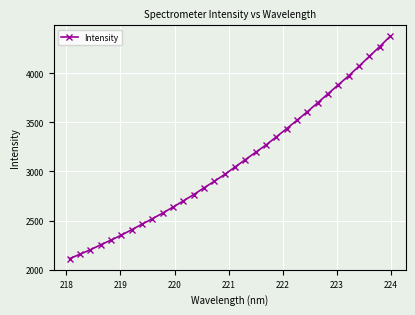

What is the smallest value displayed?

2112.9